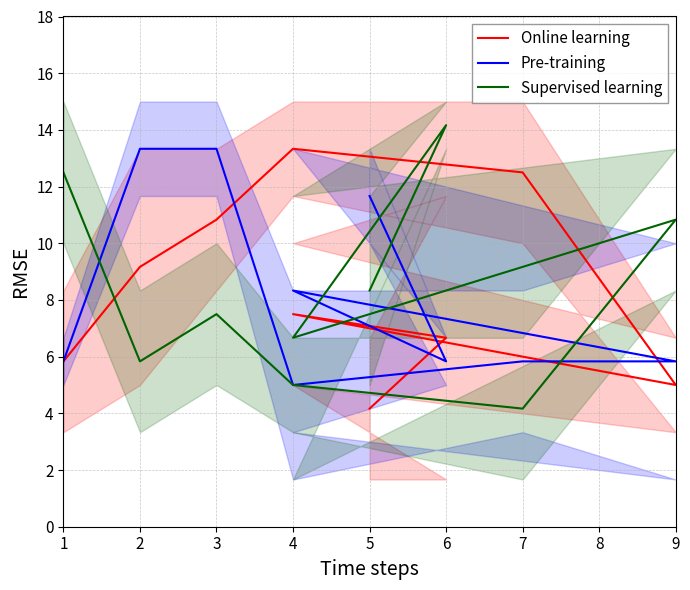

The value of Supervised learning at 4 is 5.0. True or false?

True